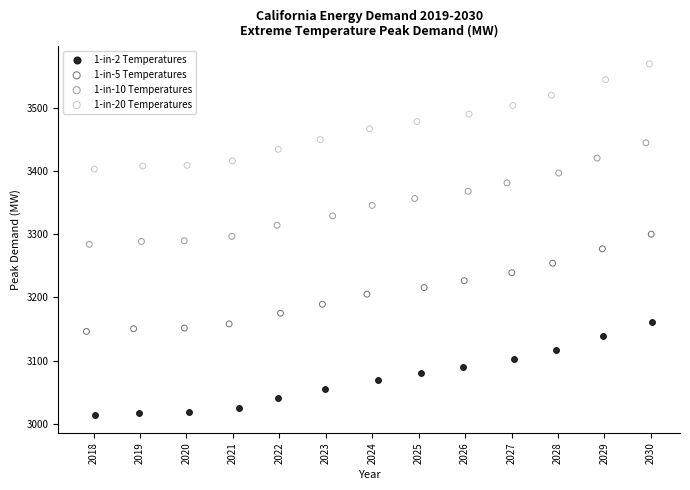

Which series has the largest Y range (max minus min)?

1-in-20 Temperatures